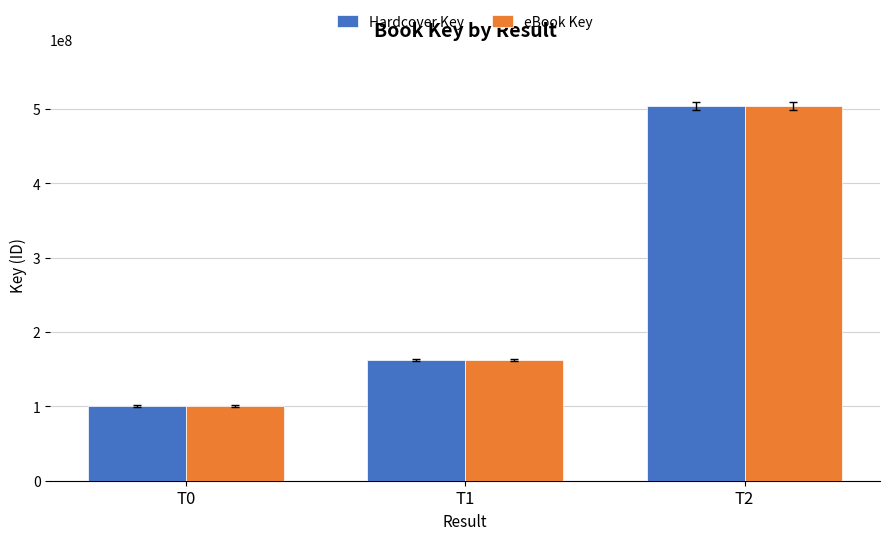

Reading left to right, transcribe all the data shown in this chart.

Hardcover Key: 100738784	162060546	504400033
eBook Key: 100738784	162060546	504400033